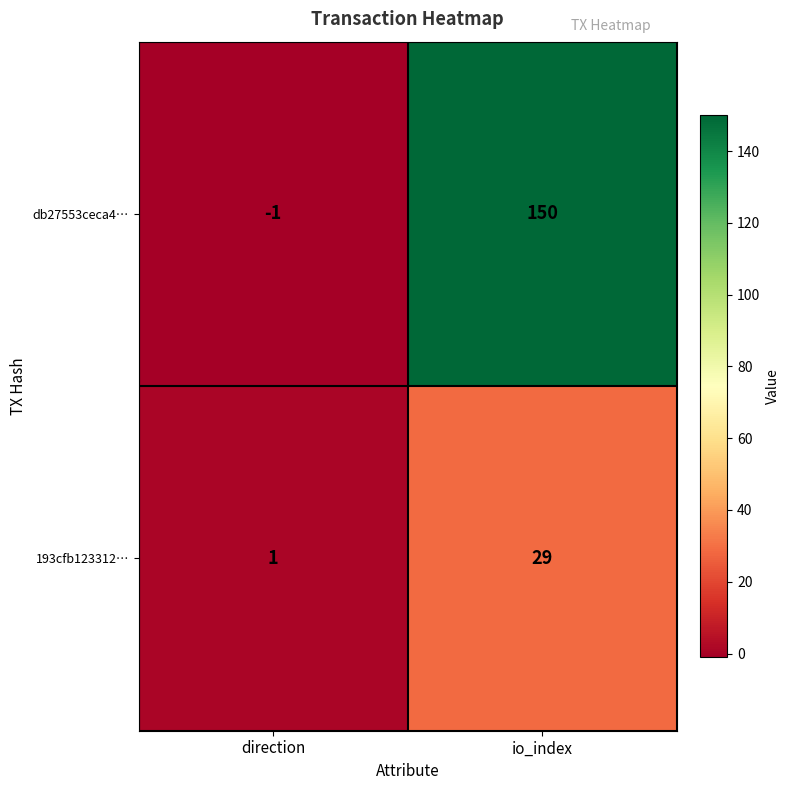

Which series has the largest range (max minus min)?

db27553ceca4…